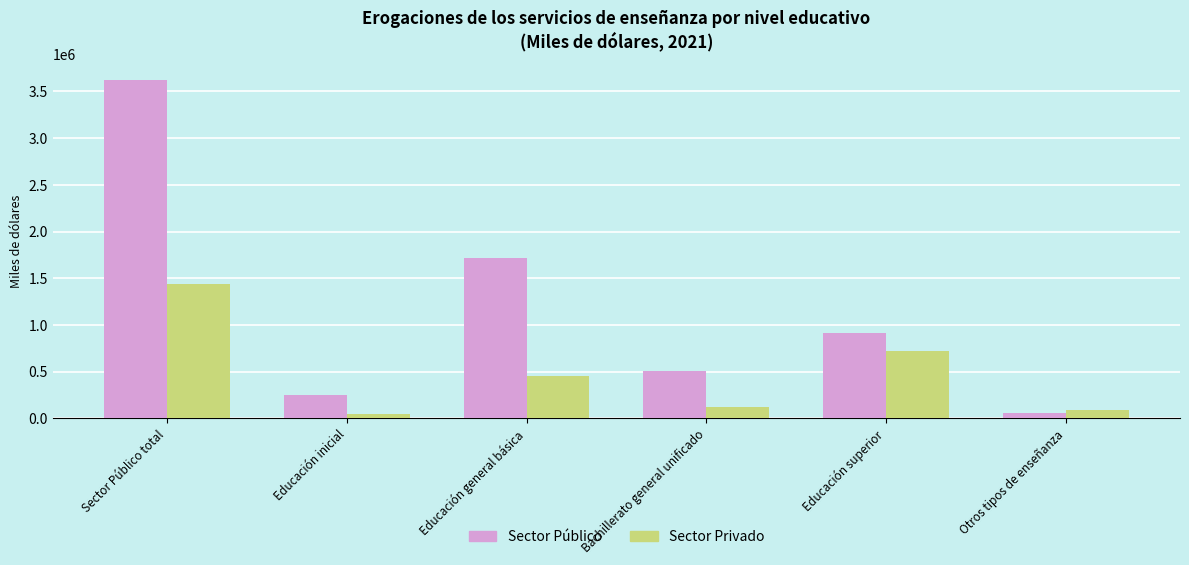

Where is Sector Privado nearest to the value 741604?

Educación superior